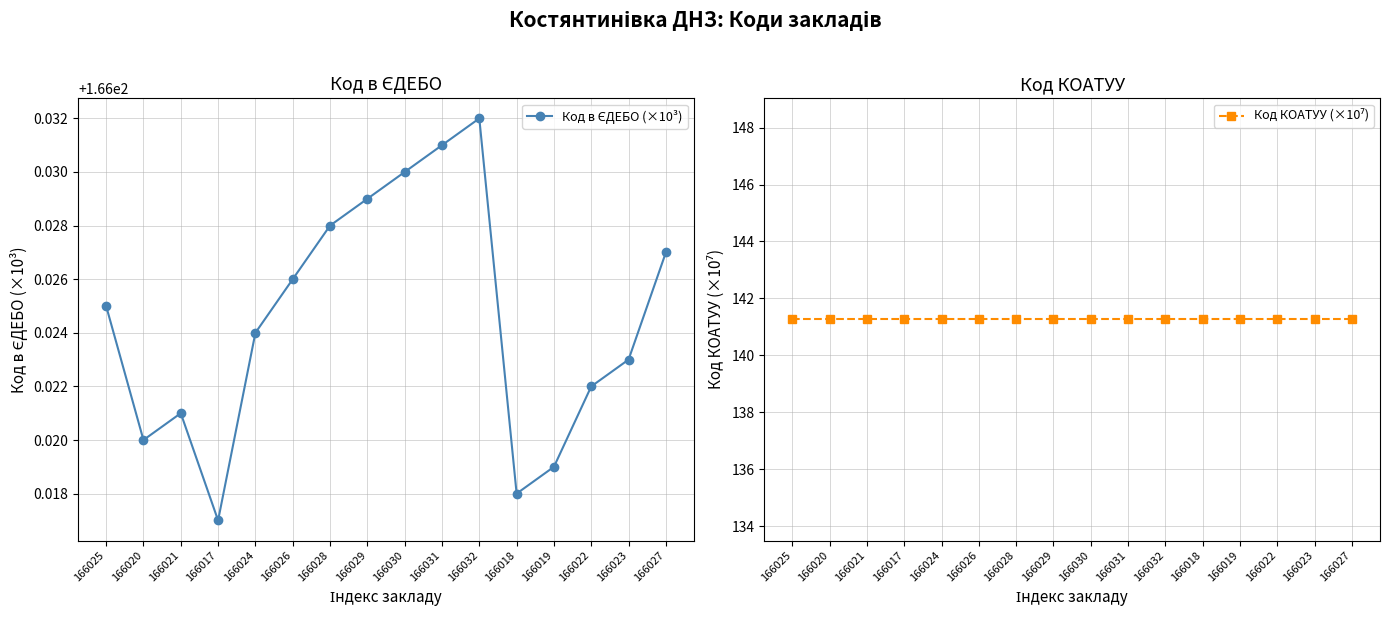

How many lines are shown in the chart?

2